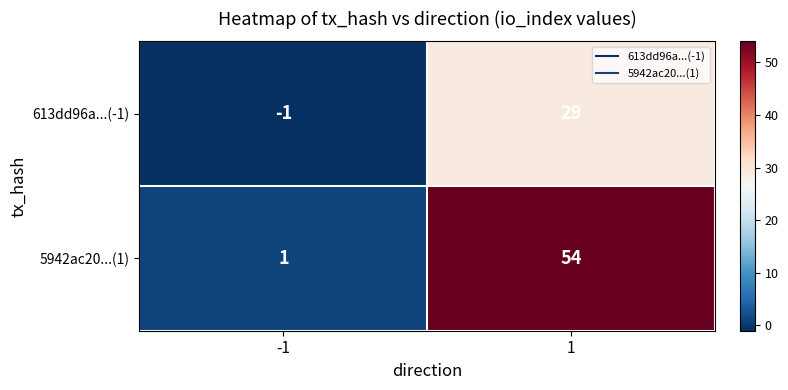

The value of 613dd96a...(-1) at 1 is 29. True or false?

True